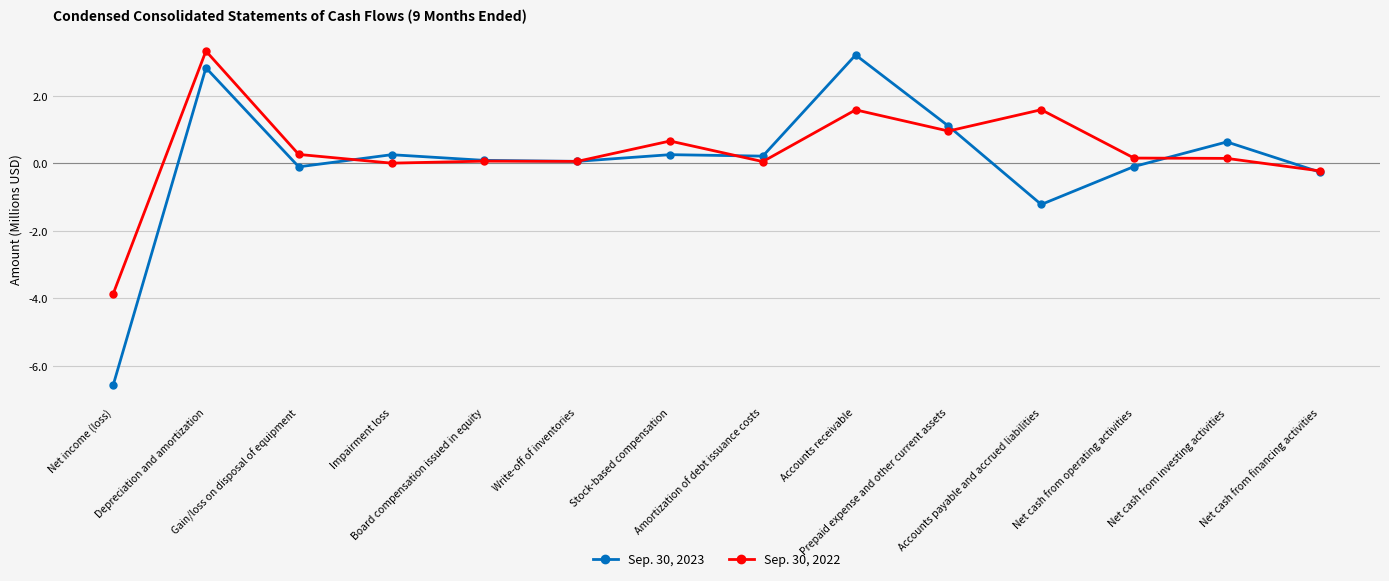

What is the label of the 9th point from the left?

Accounts receivable